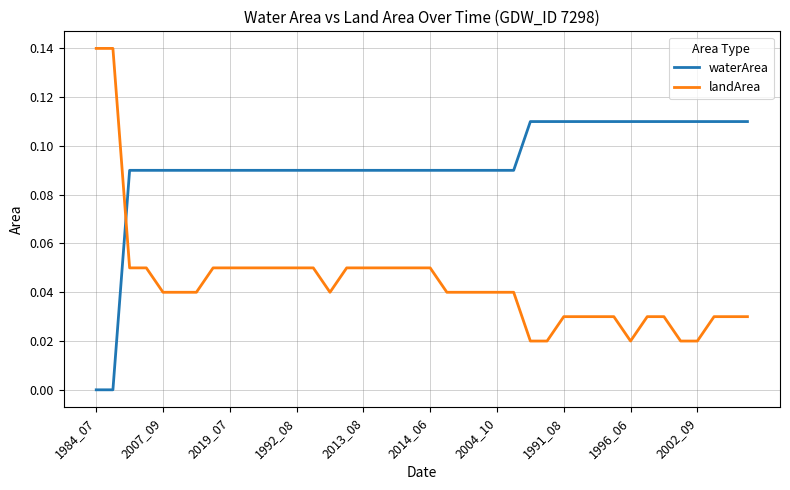

True or false: waterArea and landArea intersect in this chart.

True